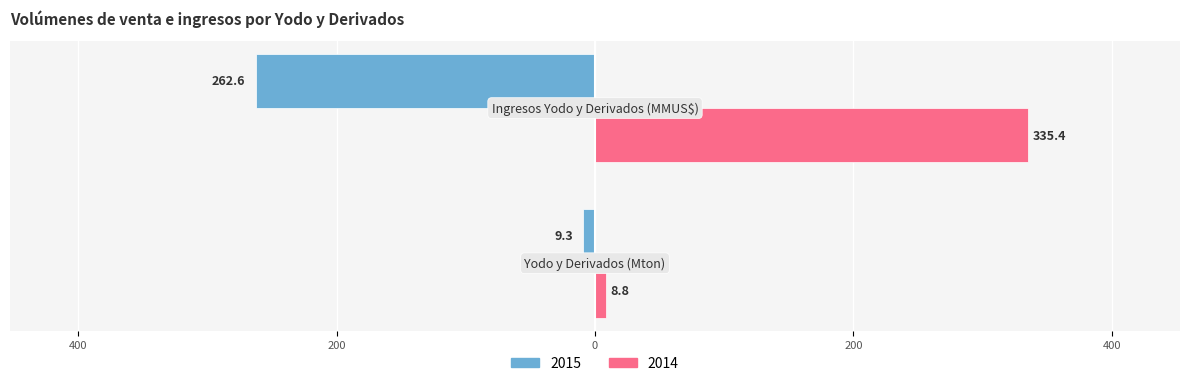

What is the maximum value shown in the chart?

335.4